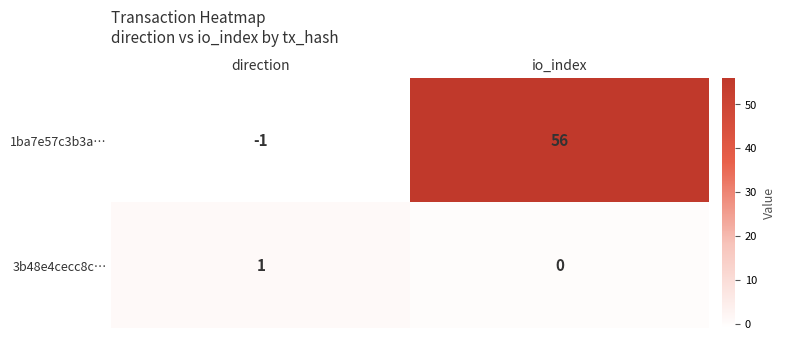

At how many categories does at least one series exceed 25?

1